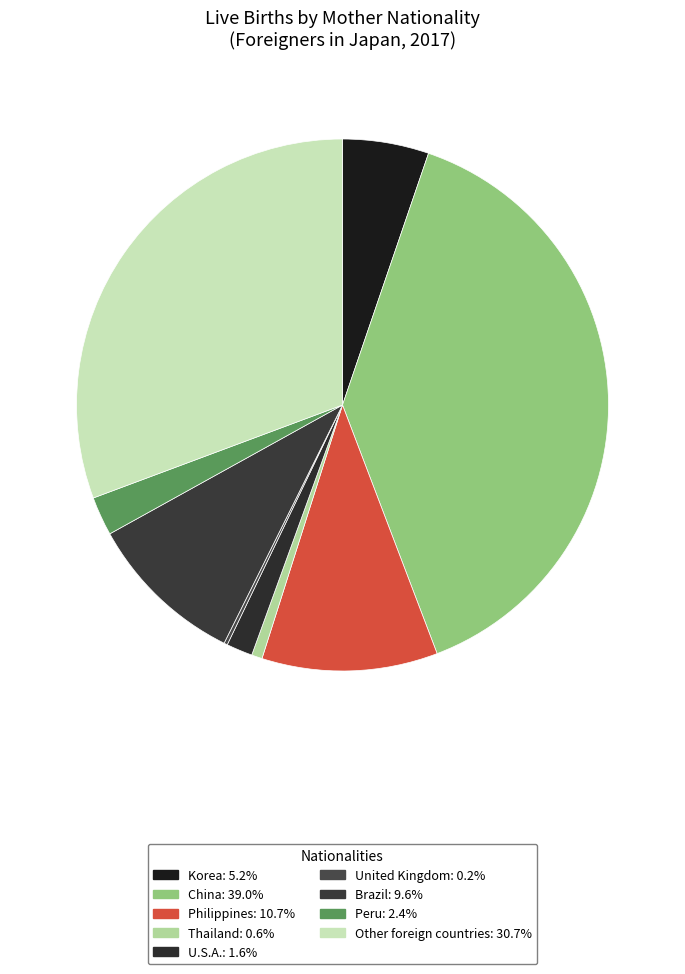

To the nearest percent, what percentage of the pie is Other foreign countries?

31%